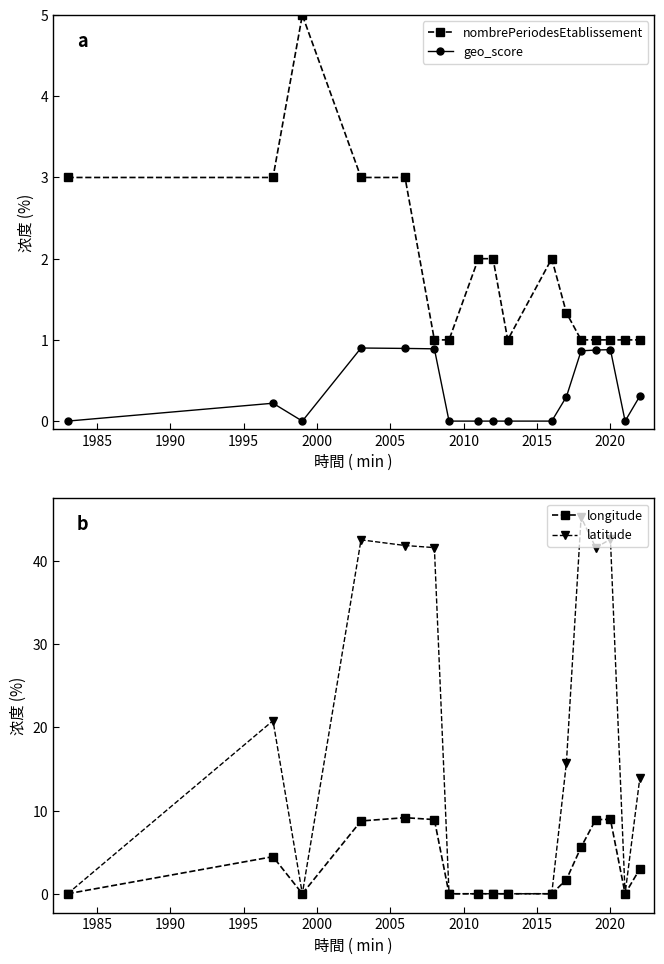

True or false: longitude has more than 1 interior local peaks.

True